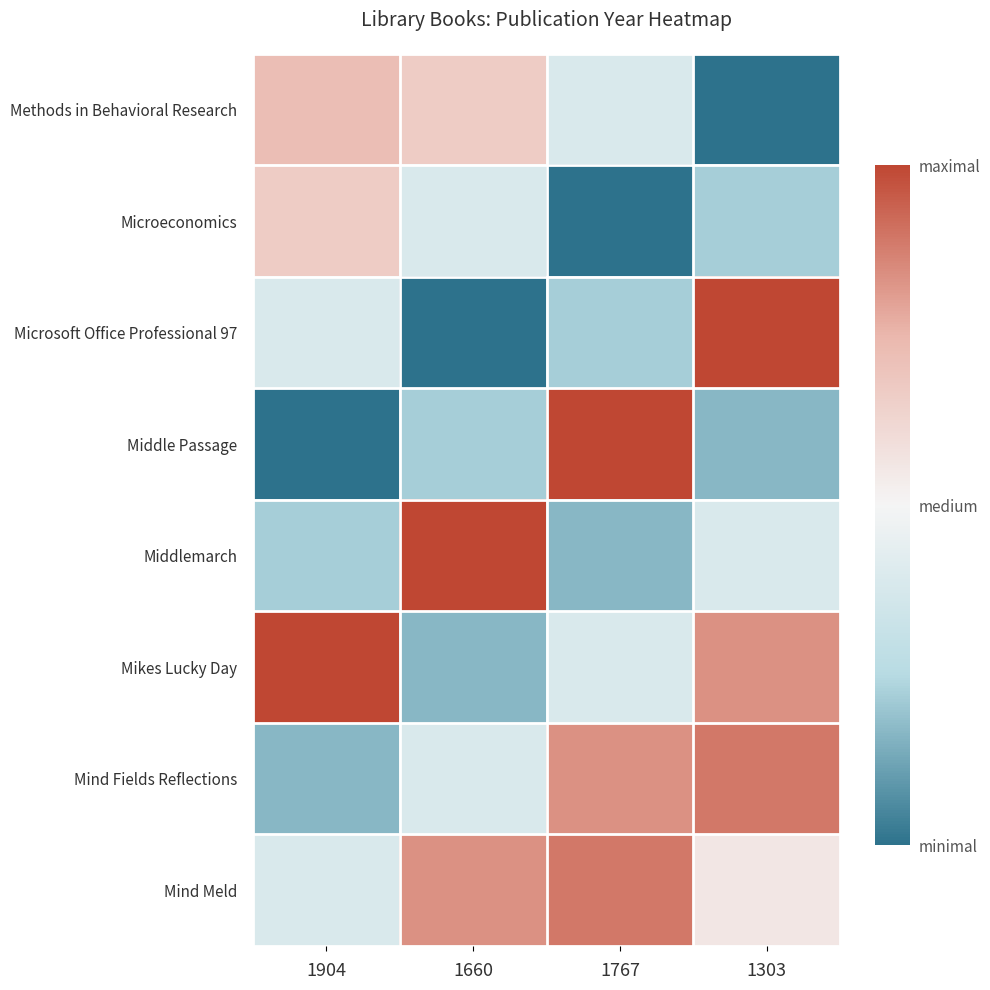

Which category has the lowest value across all series?

1303